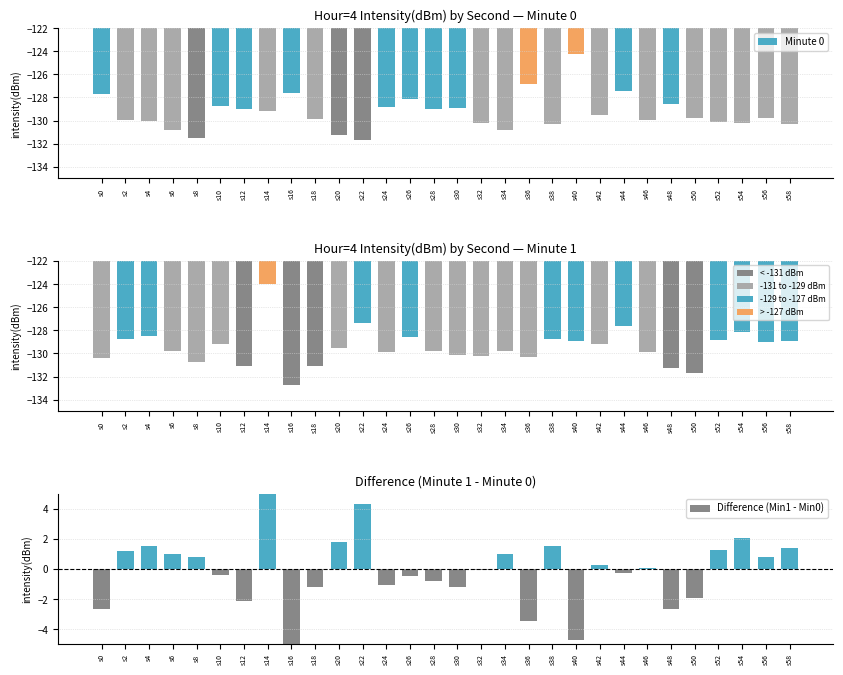

The Difference (Min1 - Min0) series shows 1.5 at s38. True or false?

True